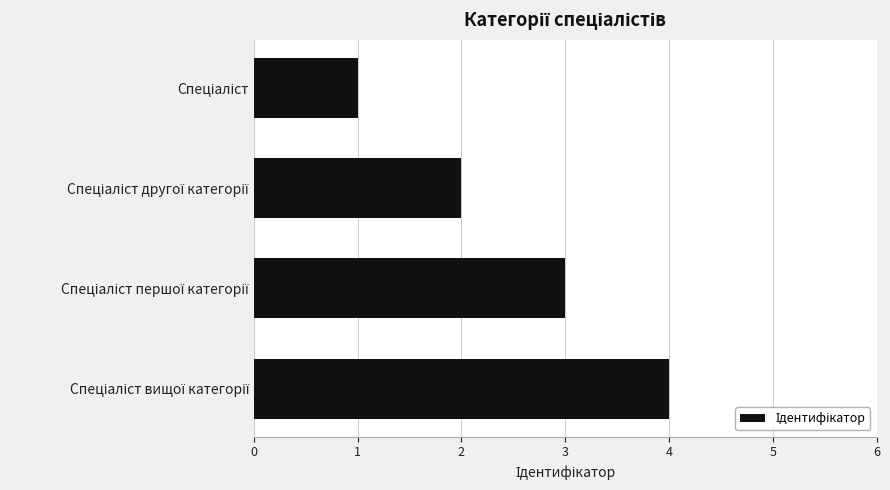

What is the maximum value shown in the chart?

4